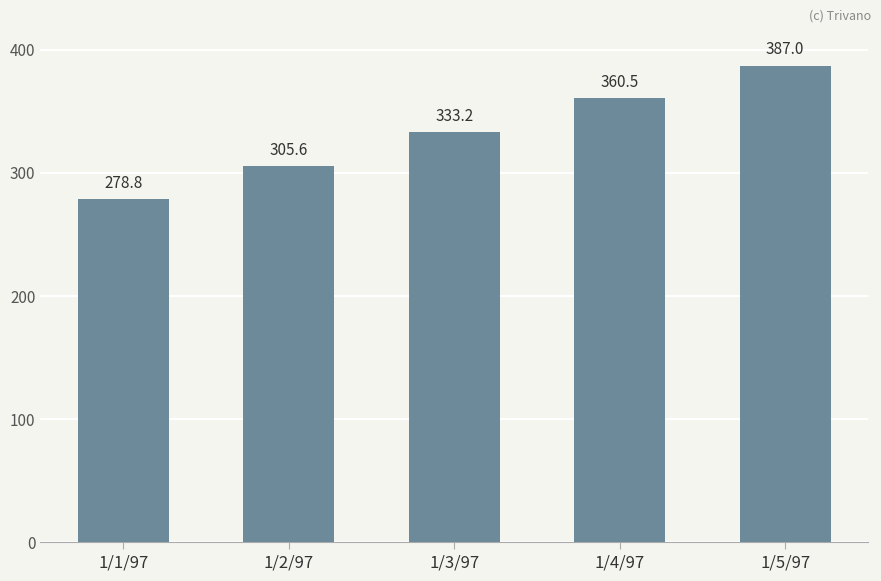

Where is the data nearest to the value 332?

1/3/97